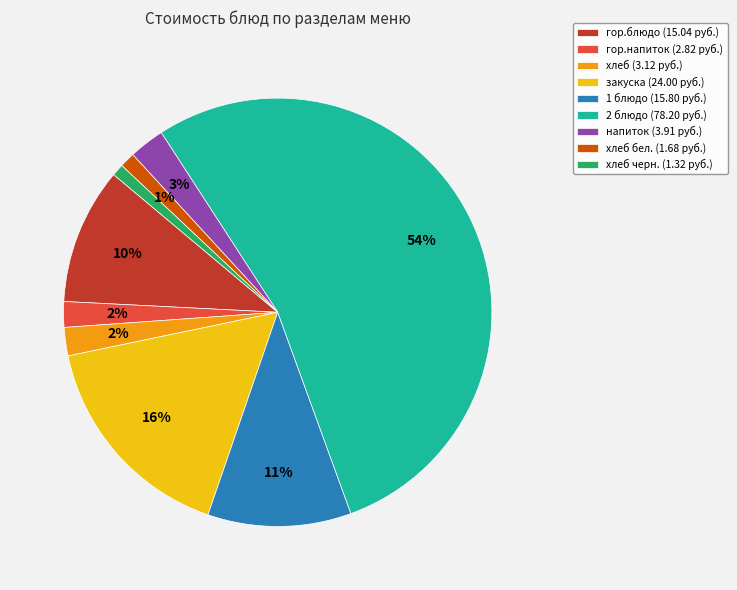

Is the sum of хлеб (3.12 руб.) and 1 блюдо (15.80 руб.) greater than half?

No